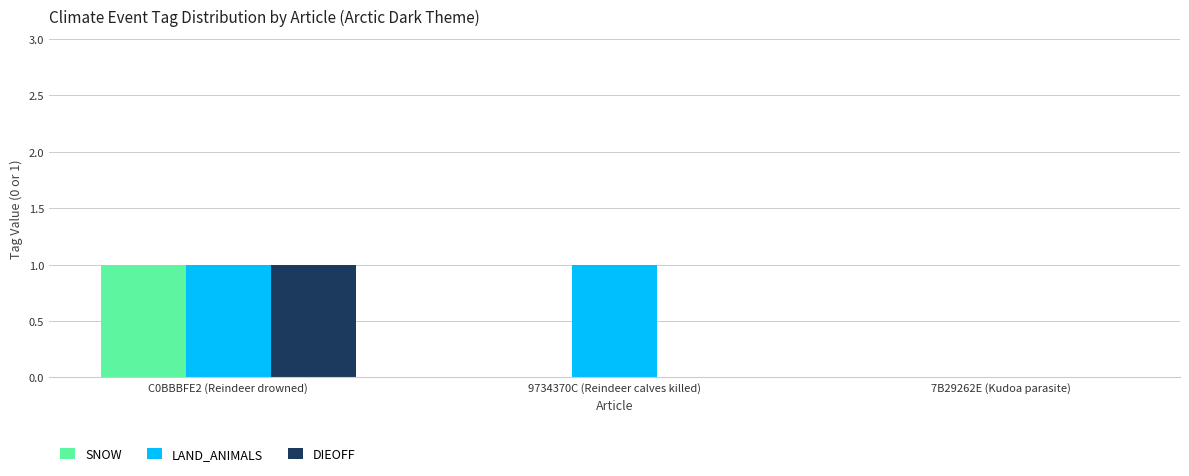

What is the difference between the DIEOFF values at 7B29262E (Kudoa parasite) and C0BBBFE2 (Reindeer drowned)?

1